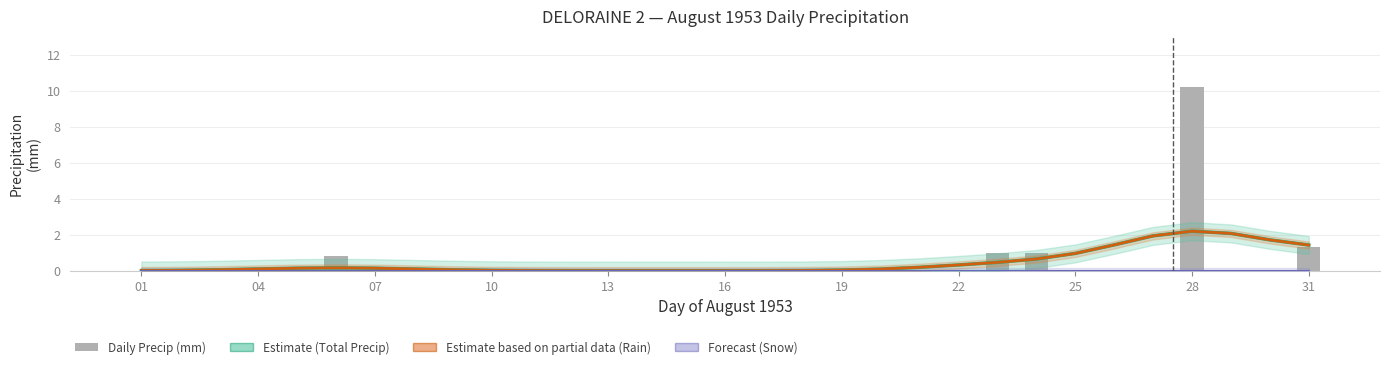

What is the value of the Total Rain (mm) Estimate bar at the 28th from the left?

2.2